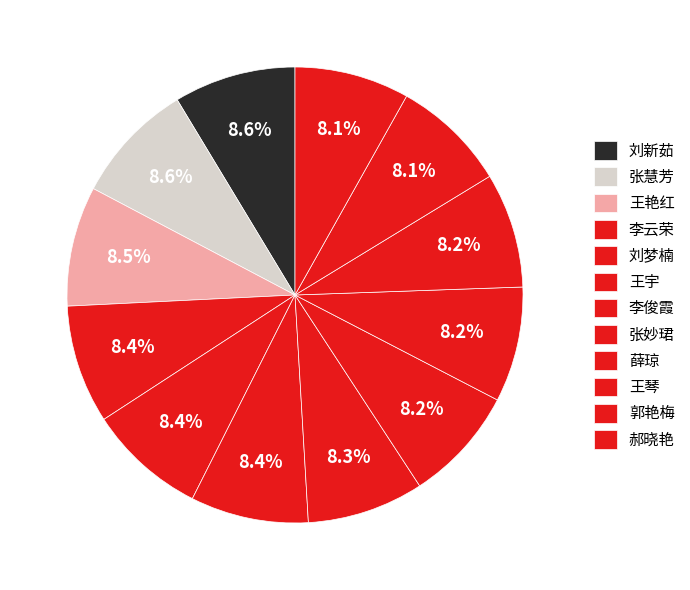

Count the number of slices in the pie.

12